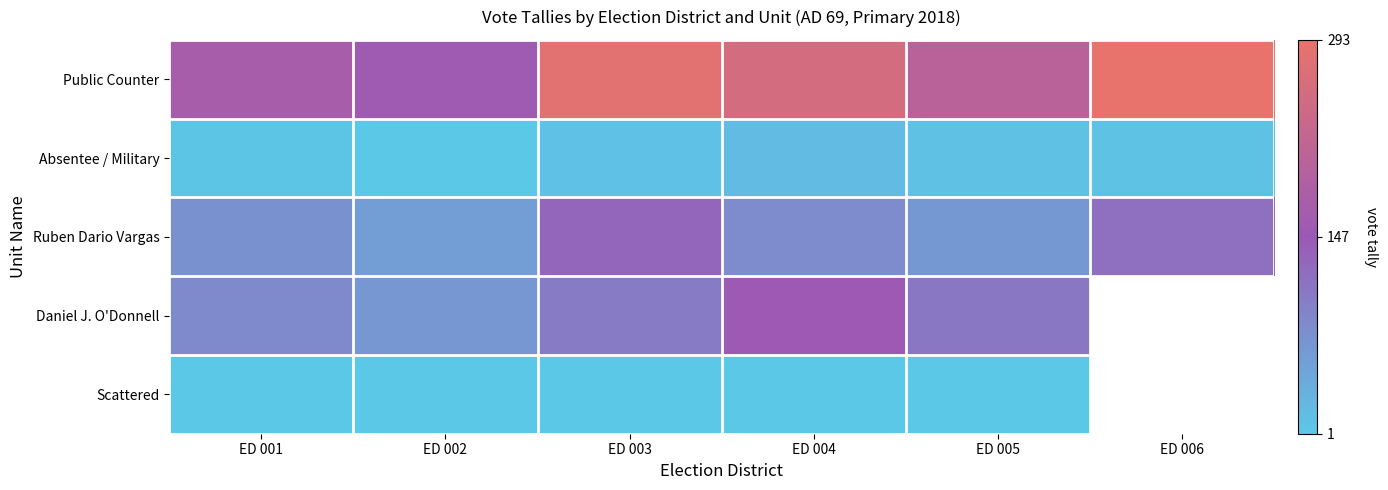

What is the spread (max minus min) of values at ED 003?

281.0